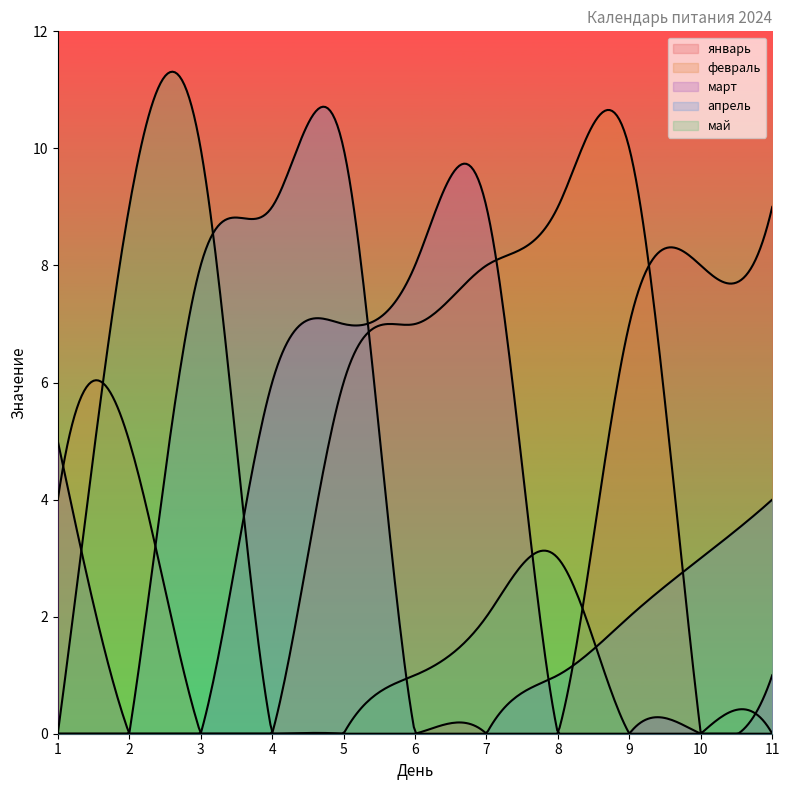

What is the sum of all март values?

36